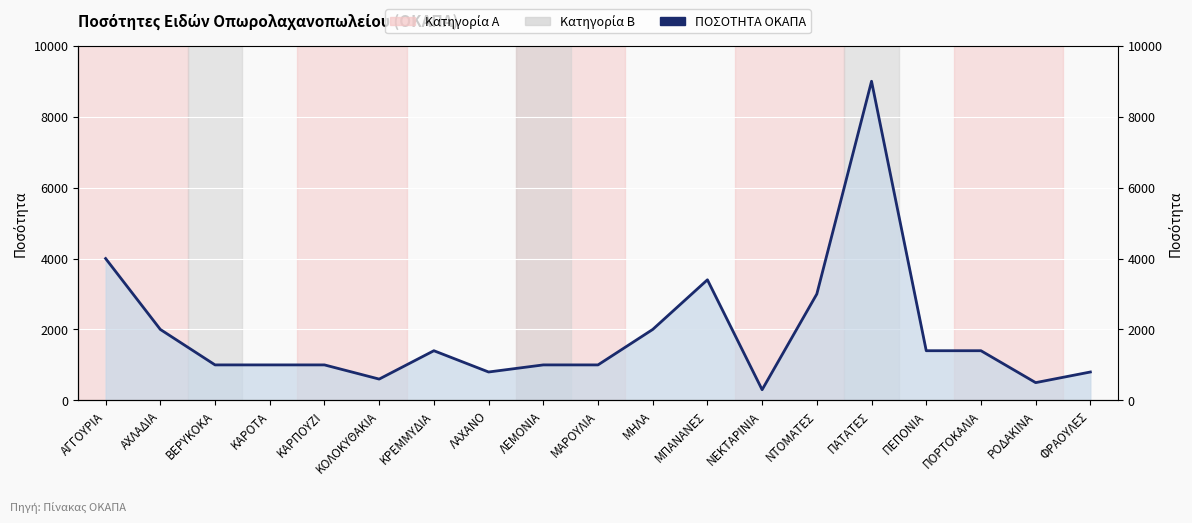

Rank the categories by value from lowest to highest.

ΝΕΚΤΑΡΙΝΙΑ, ΡΟΔΑΚΙΝΑ, ΚΟΛΟΚΥΘΑΚΙΑ, ΛΑΧΑΝΟ, ΦΡΑΟΥΛΕΣ, ΒΕΡΥΚΟΚΑ, ΚΑΡΟΤΑ, ΚΑΡΠΟΥΖΙ, ΛΕΜΟΝΙΑ, ΜΑΡΟΥΛΙΑ, ΚΡΕΜΜΥΔΙΑ, ΠΕΠΟΝΙΑ, ΠΟΡΤΟΚΑΛΙΑ, ΑΧΛΑΔΙΑ, ΜΗΛΑ, ΝΤΟΜΑΤΕΣ, ΜΠΑΝΑΝΕΣ, ΑΓΓΟΥΡΙΑ, ΠΑΤΑΤΕΣ